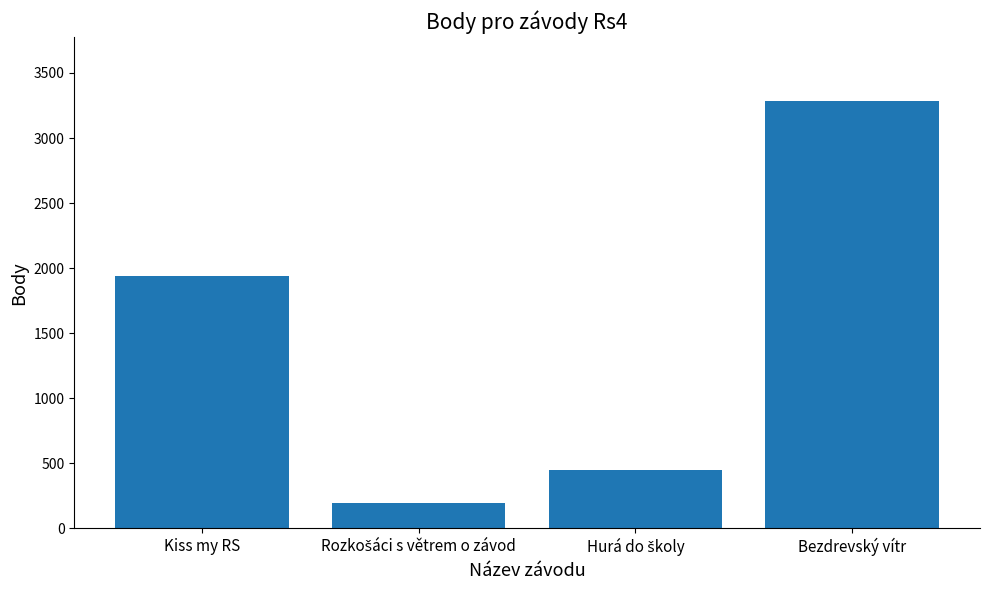

What is the value of the 1st bar from the left?

1940